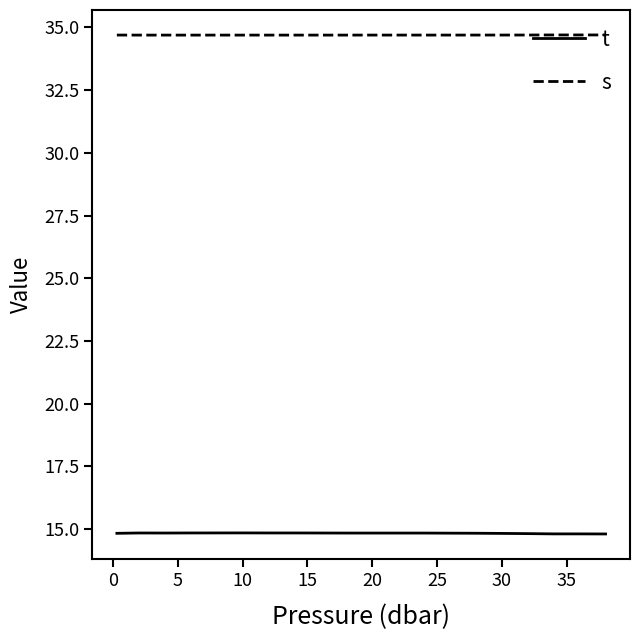

Which series has the largest total across all categories?

s